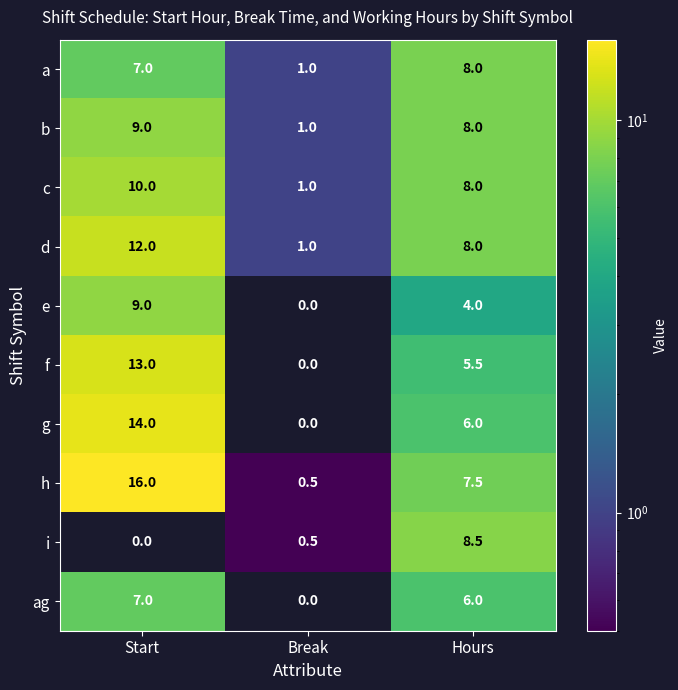

What is the maximum value shown in the chart?

16.0